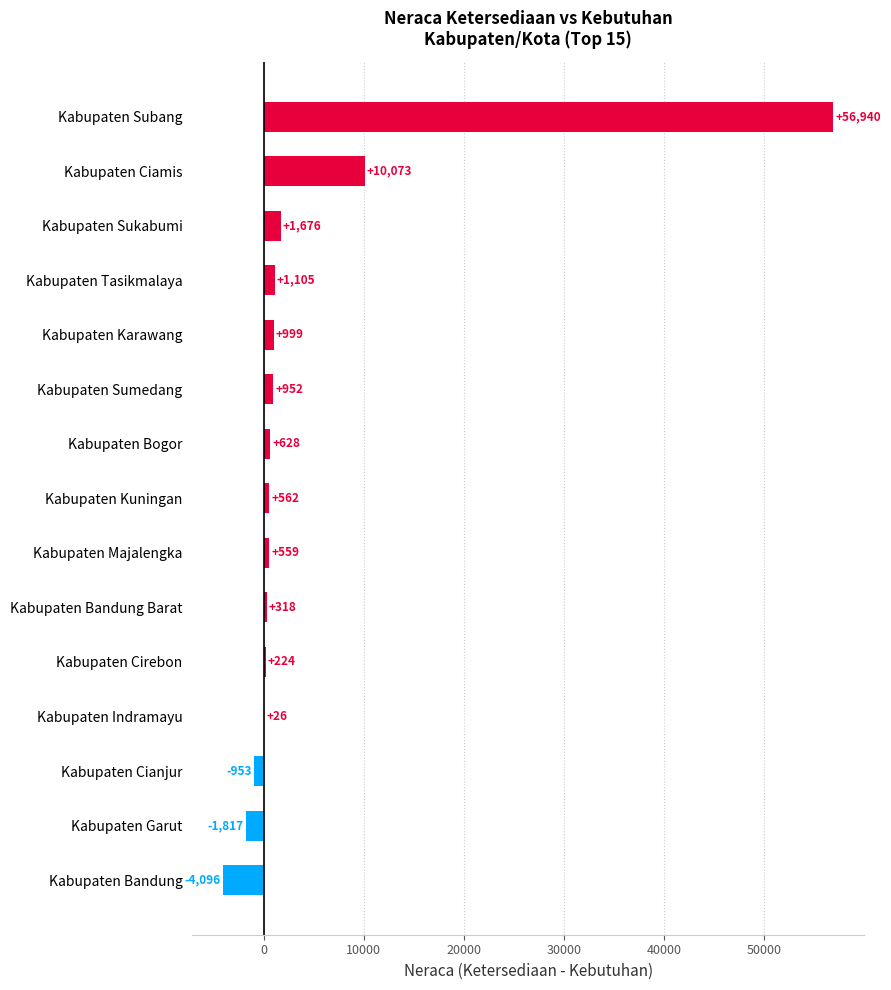

What is the maximum value shown in the chart?

56940.0